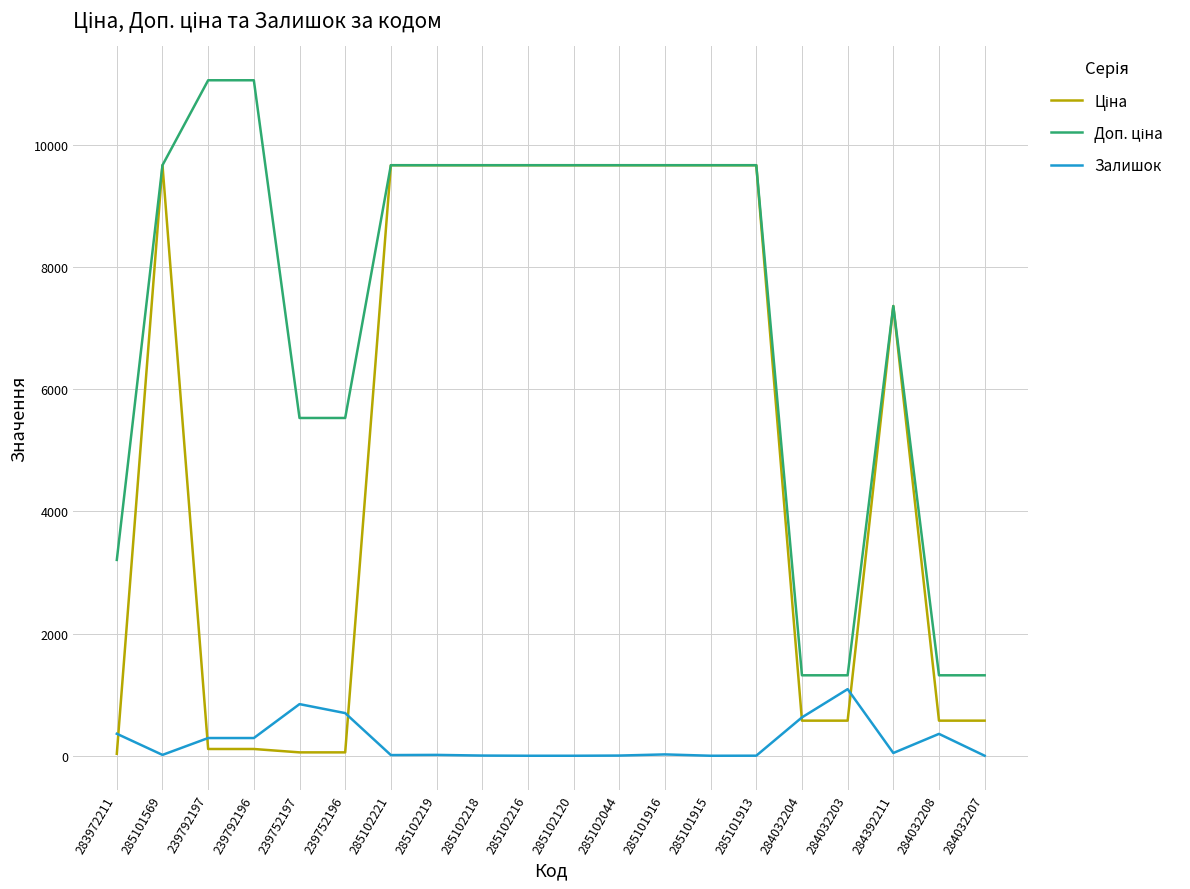

What is the spread (max minus min) of values at 284032203?

742.2